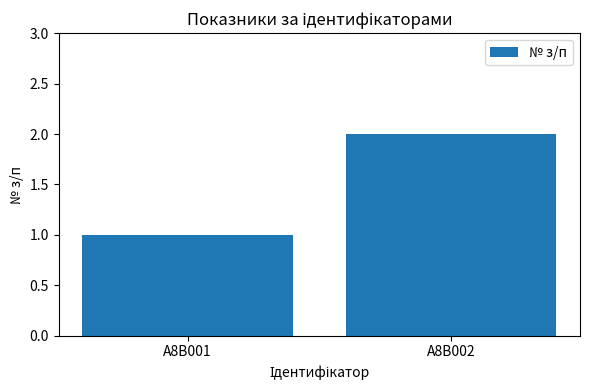

Count the values in the range 1 to 2.

2